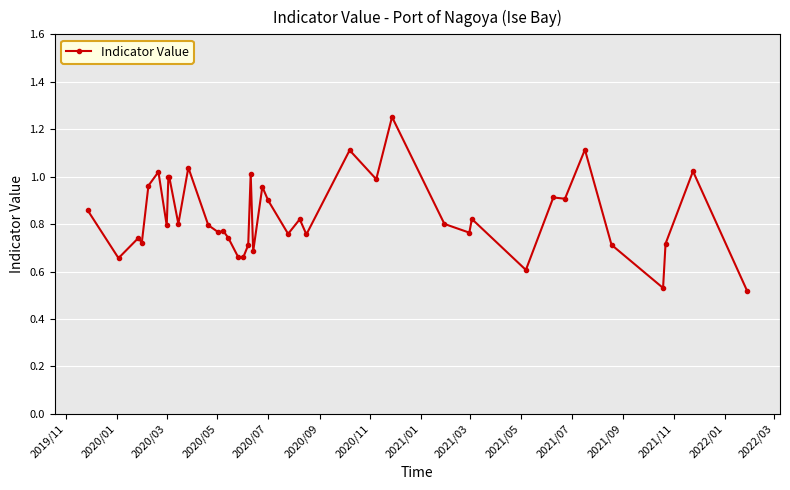

What is the sum of all values?

33.4